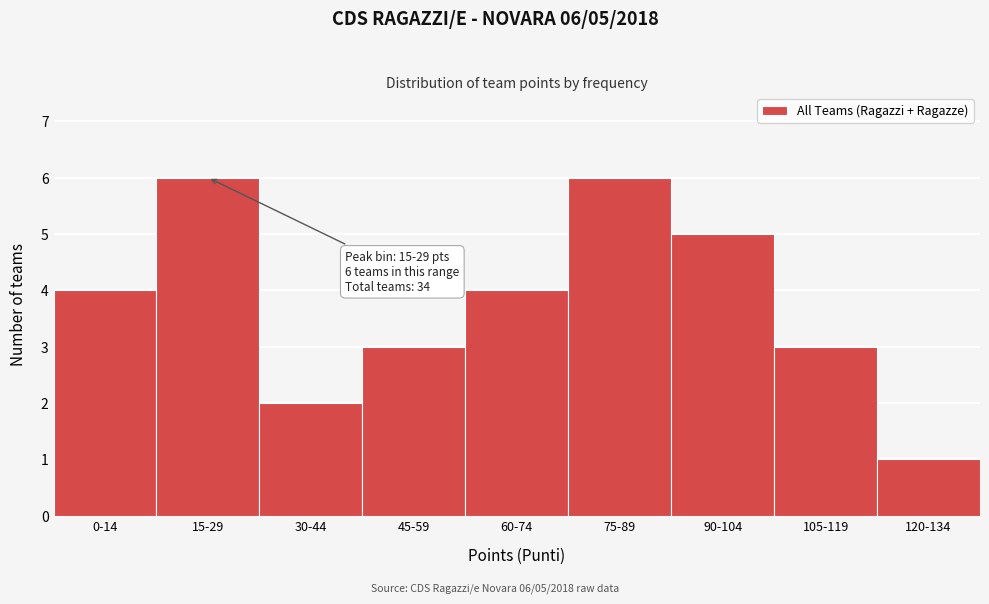

Reading left to right, what are all the values shown in this chart?

0-14=4	15-29=6	30-44=2	45-59=3	60-74=4	75-89=6	90-104=5	105-119=3	120-134=1